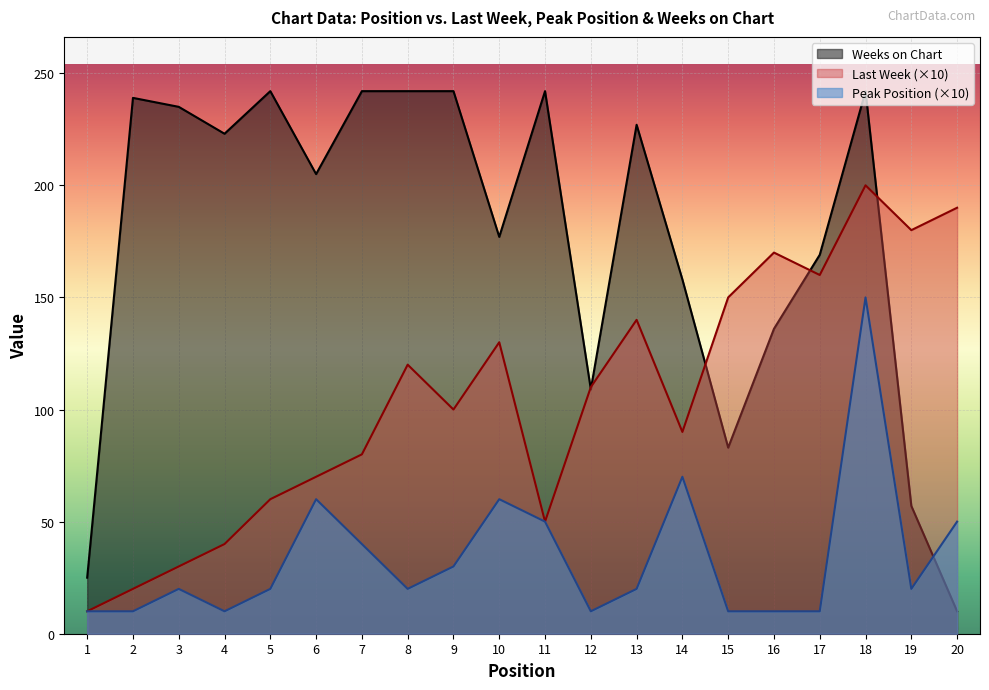

Is the value of Weeks on Chart at 1 greater than the value of Peak Position at 20?

No